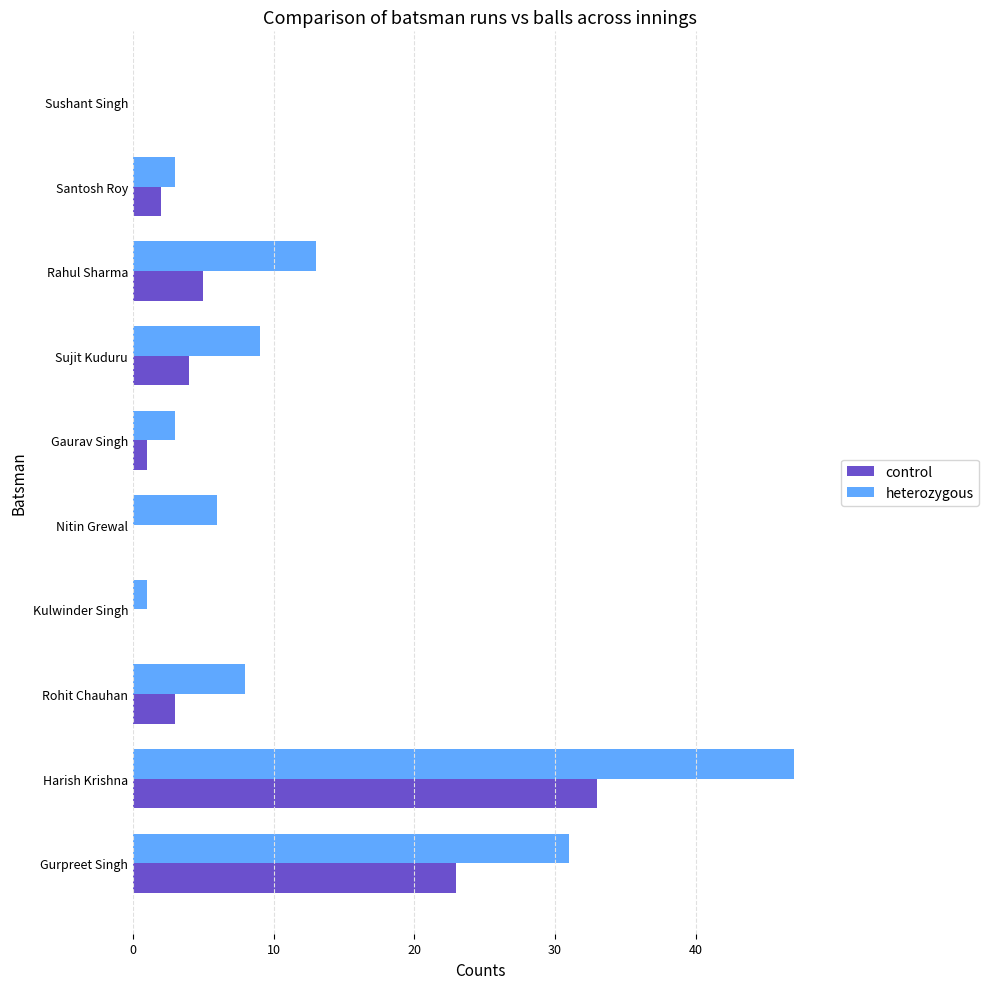

Between Gurpreet Singh and Santosh Roy, which series saw the biggest shift?

heterozygous